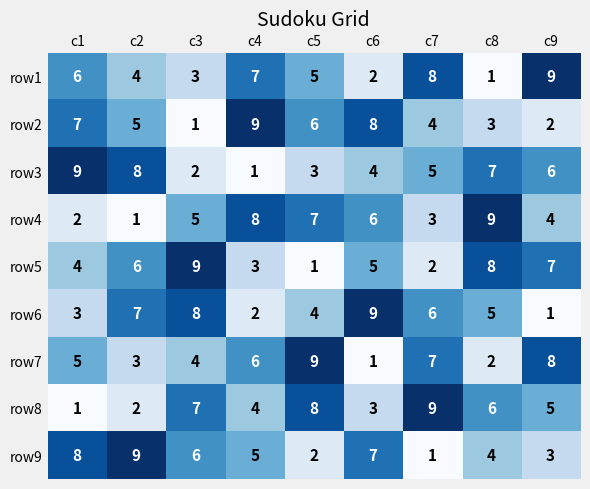

The row4 series shows 2 at c1. True or false?

True